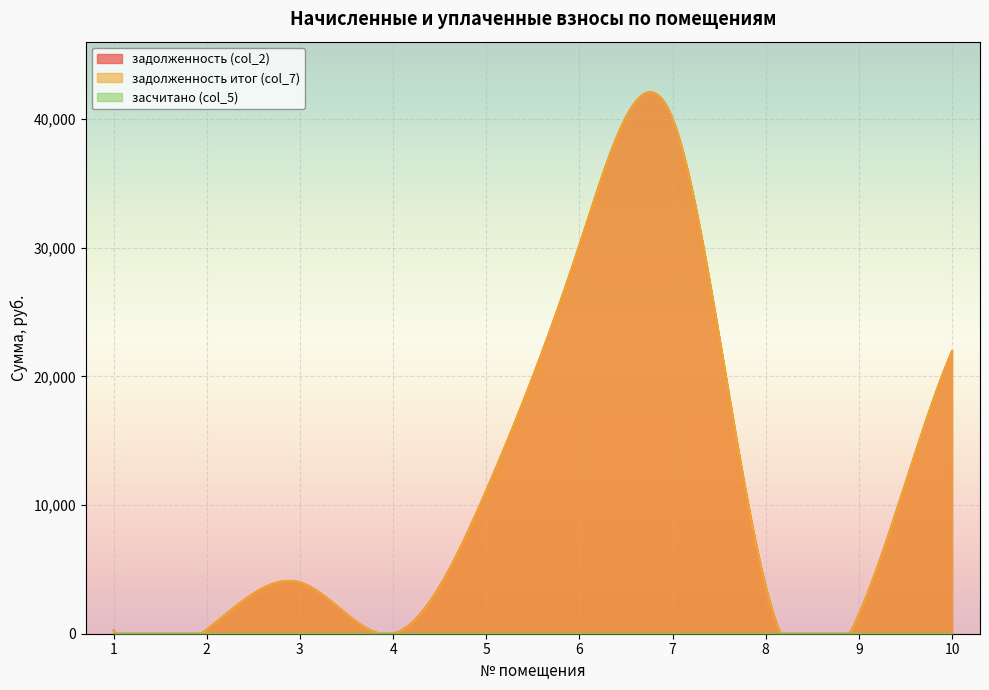

How many distinct data groups are displayed?

3